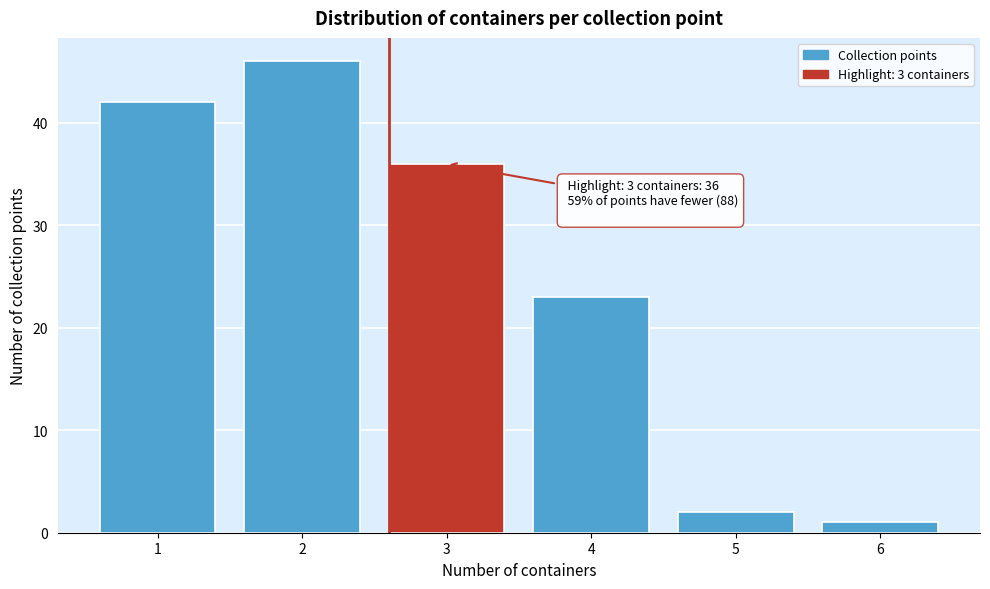

Reading left to right, list all the values displayed in this chart.

42	46	36	23	2	1